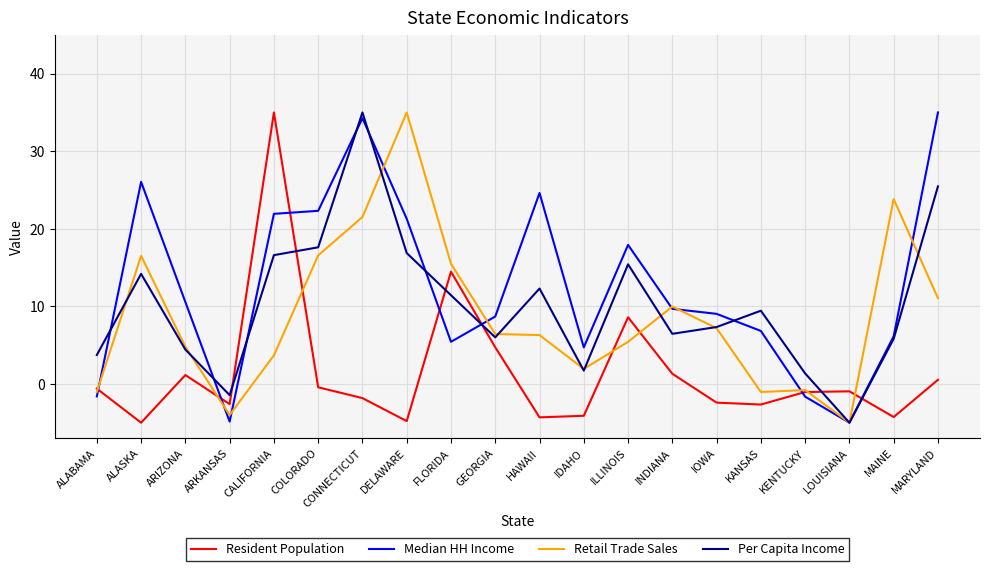

What is the smallest value displayed?

-5.0